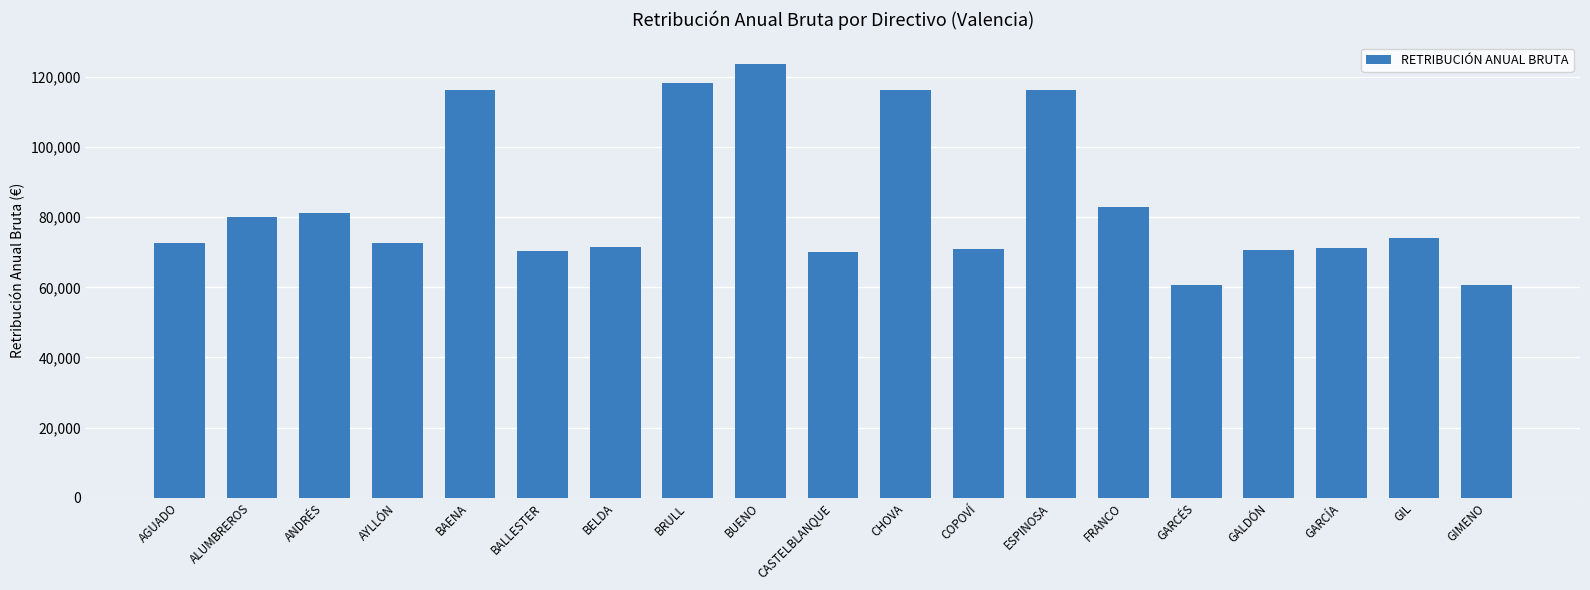

The chart shows a value of 100664.0 at BALLESTER. True or false?

False